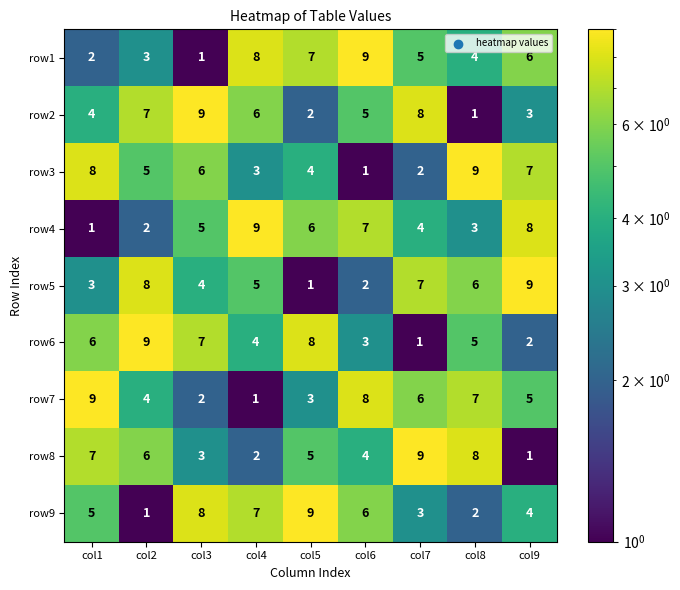

The row9 series shows 10 at col6. True or false?

False